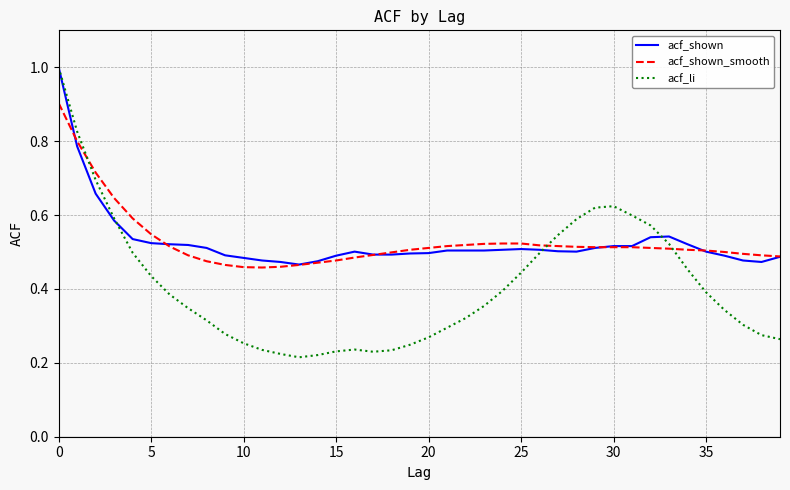

What is the maximum value for acf_shown_smooth?

0.9